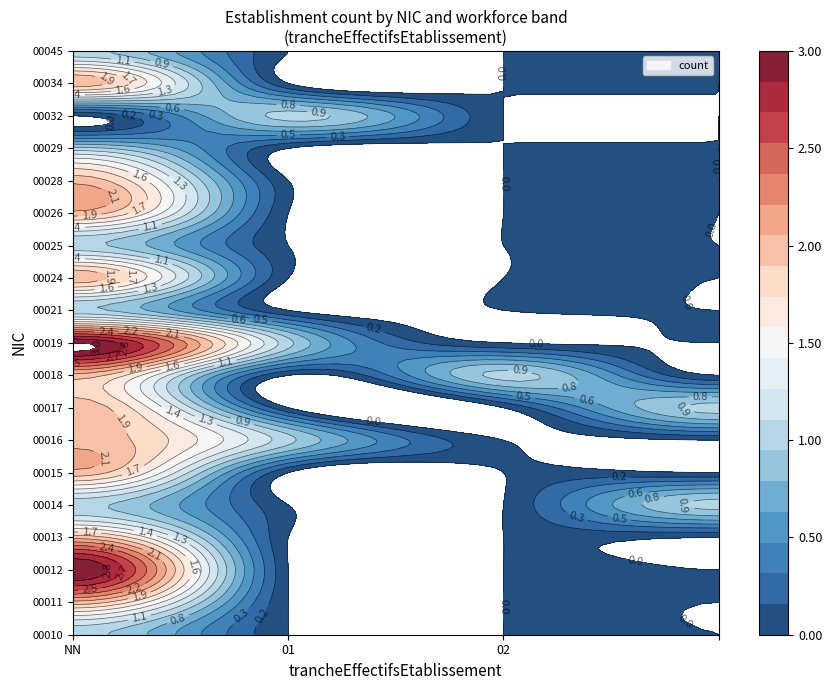

Rank the series by their maximum value, from lowest to highest.

00010, 00014, 00021, 00025, 00029, 00032, 00045, 00011, 00013, 00015, 00016, 00017, 00018, 00024, 00026, 00028, 00034, 00012, 00019